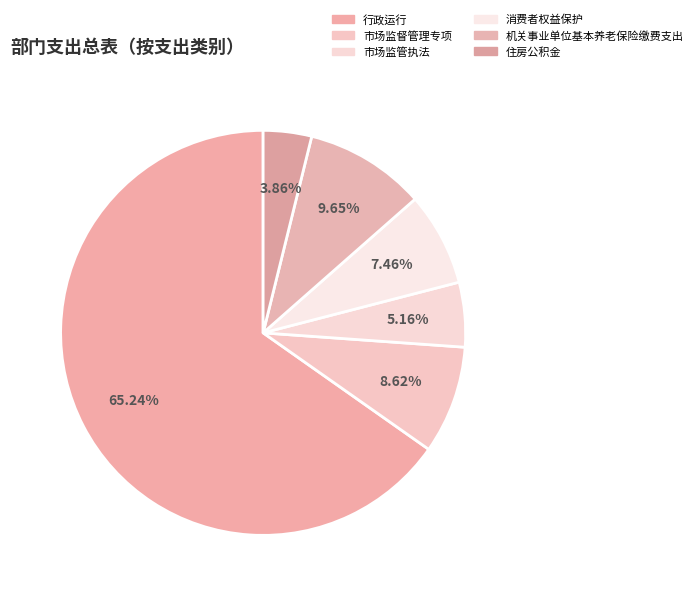

How many segments does this pie chart have?

6